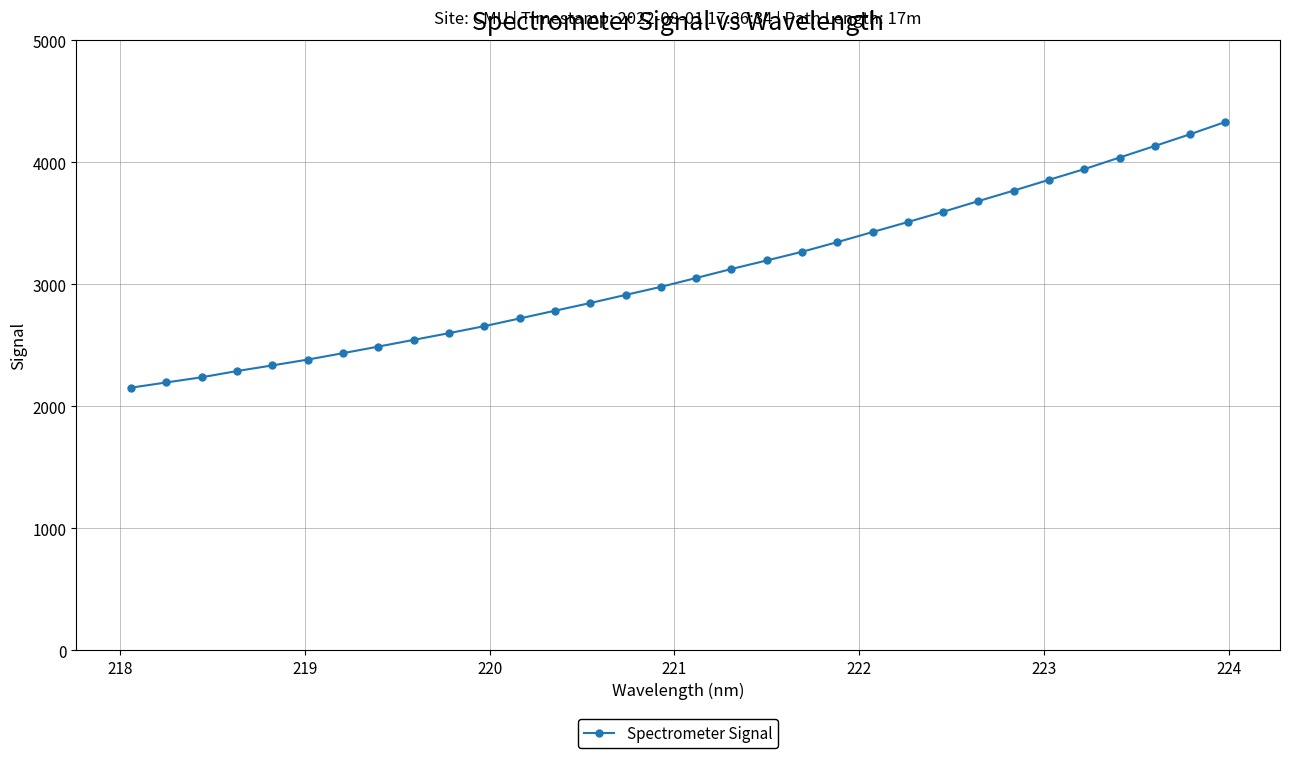

What is the maximum value shown in the chart?

4330.4